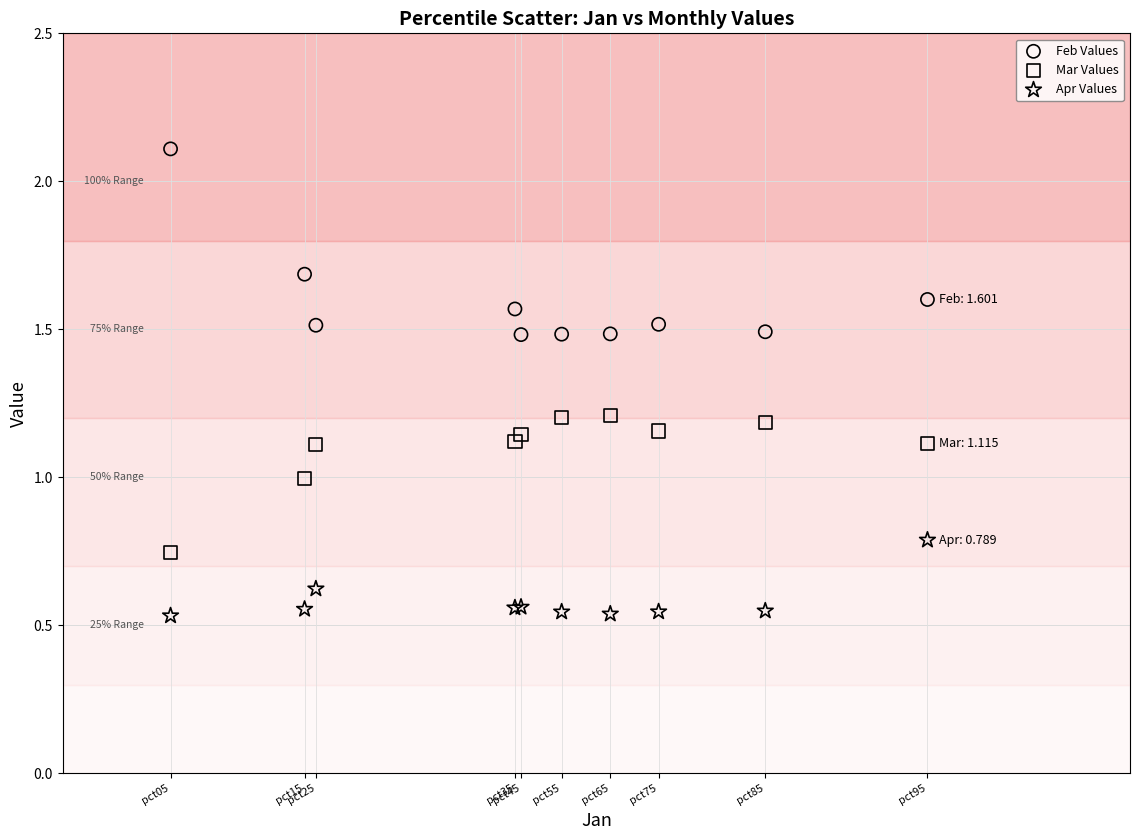

Which series has the widest spread of Y values?

Feb Values